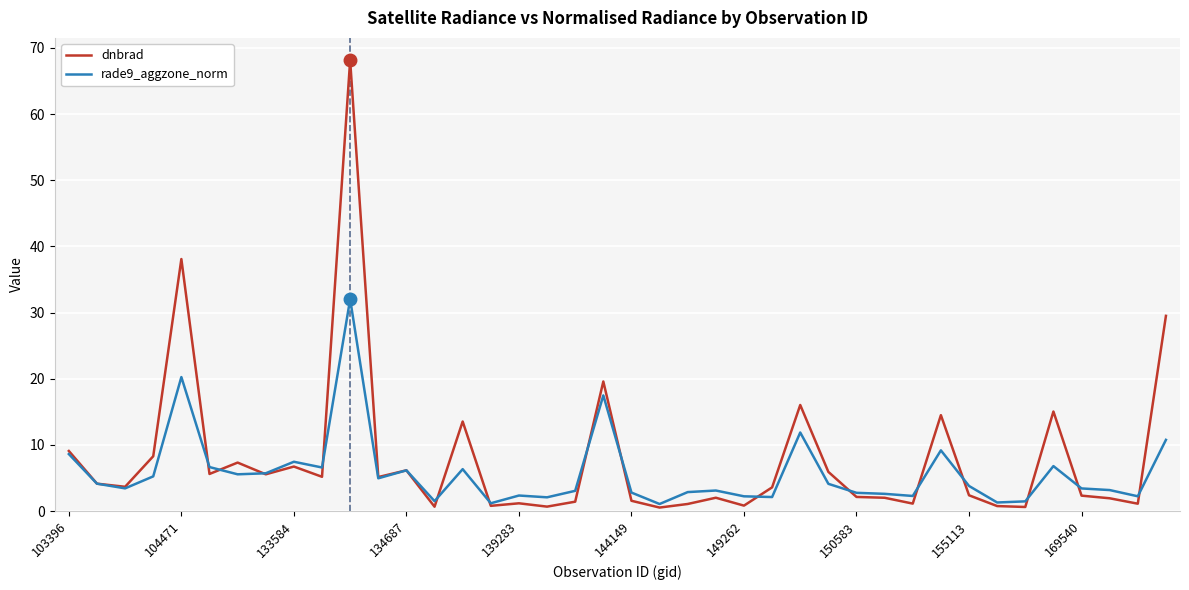

Rank the series by their maximum value, from highest to lowest.

dnbrad, rade9_aggzone_norm